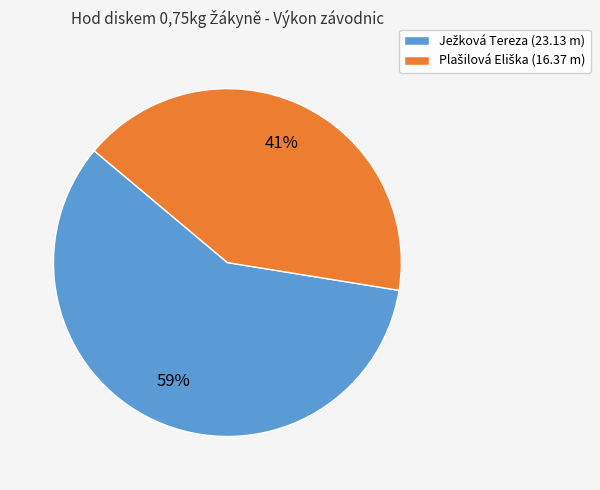

To the nearest percent, what is the average slice percentage?

50%